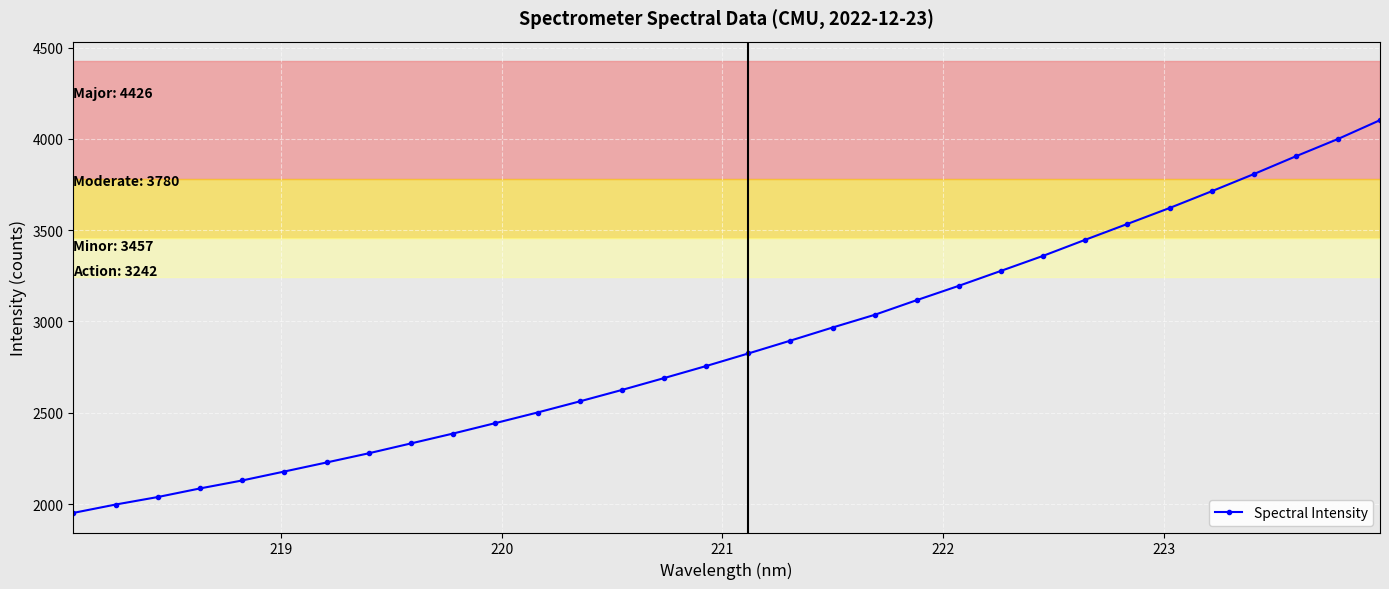

How many data points are above 2824?

16